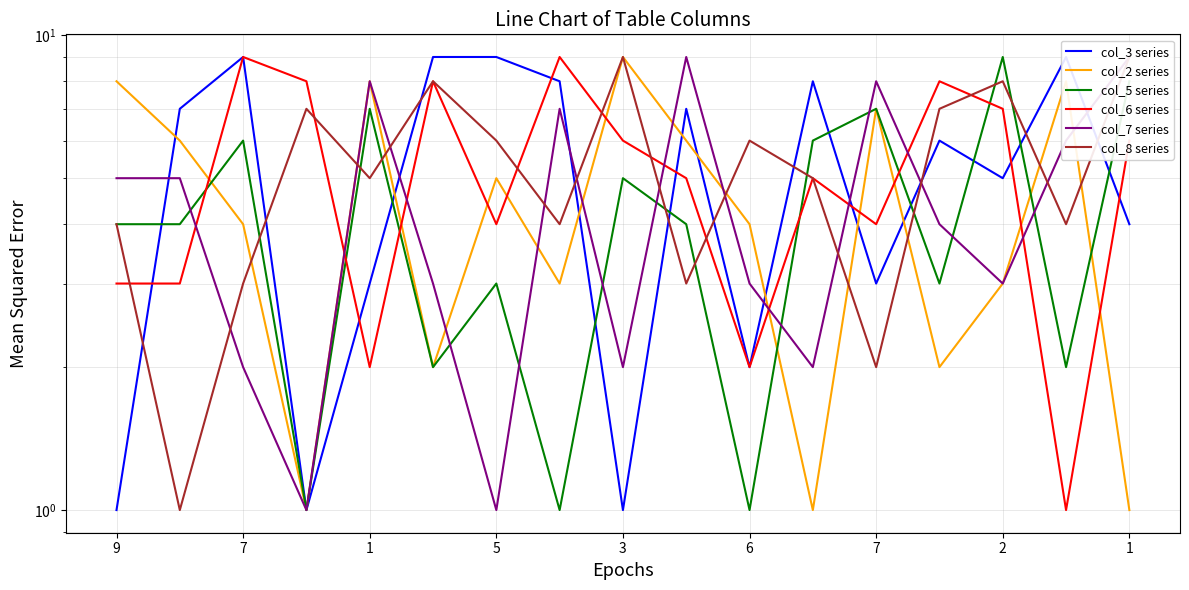

What is the label of the 14th point from the right?

5